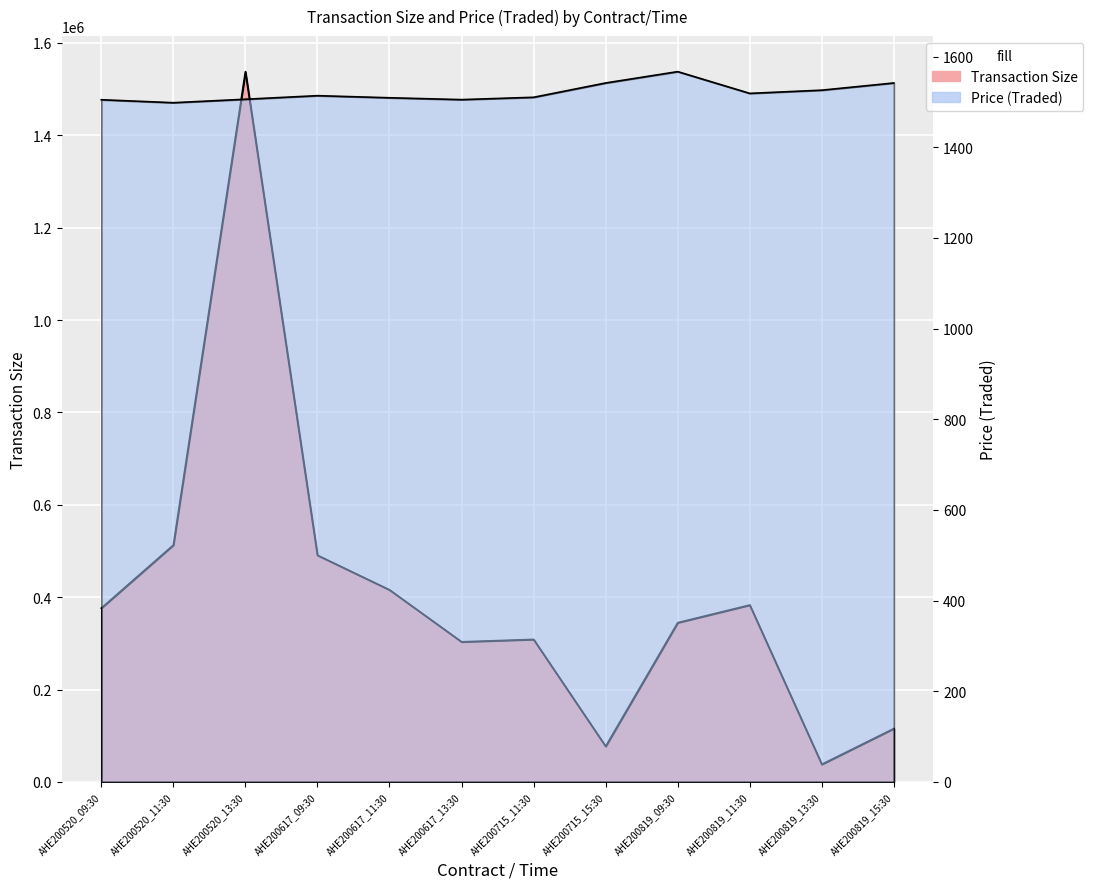

Where does the Transaction Size series first go above 376344?

AHE200520_09:30